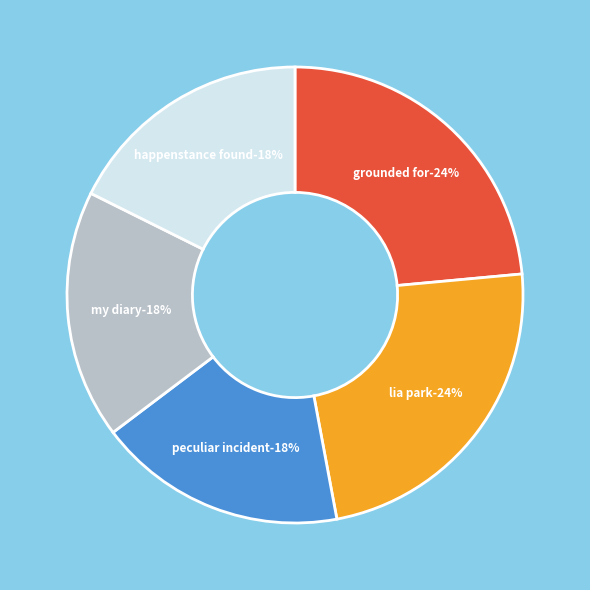

Does My Diary from the Edge of the World account for over 50% of the chart?

No